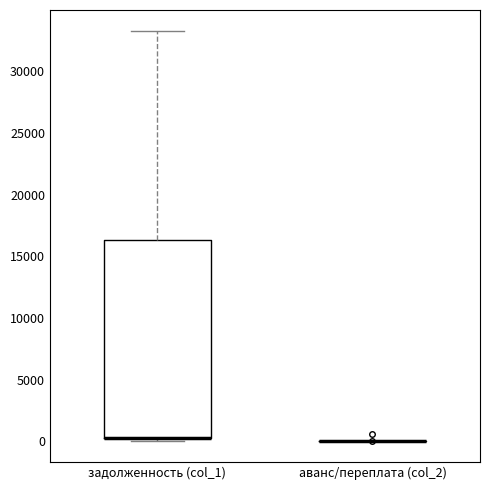

Comparing the boxes themselves (not the whiskers), which one is the tallest?

задолженность (col_1)